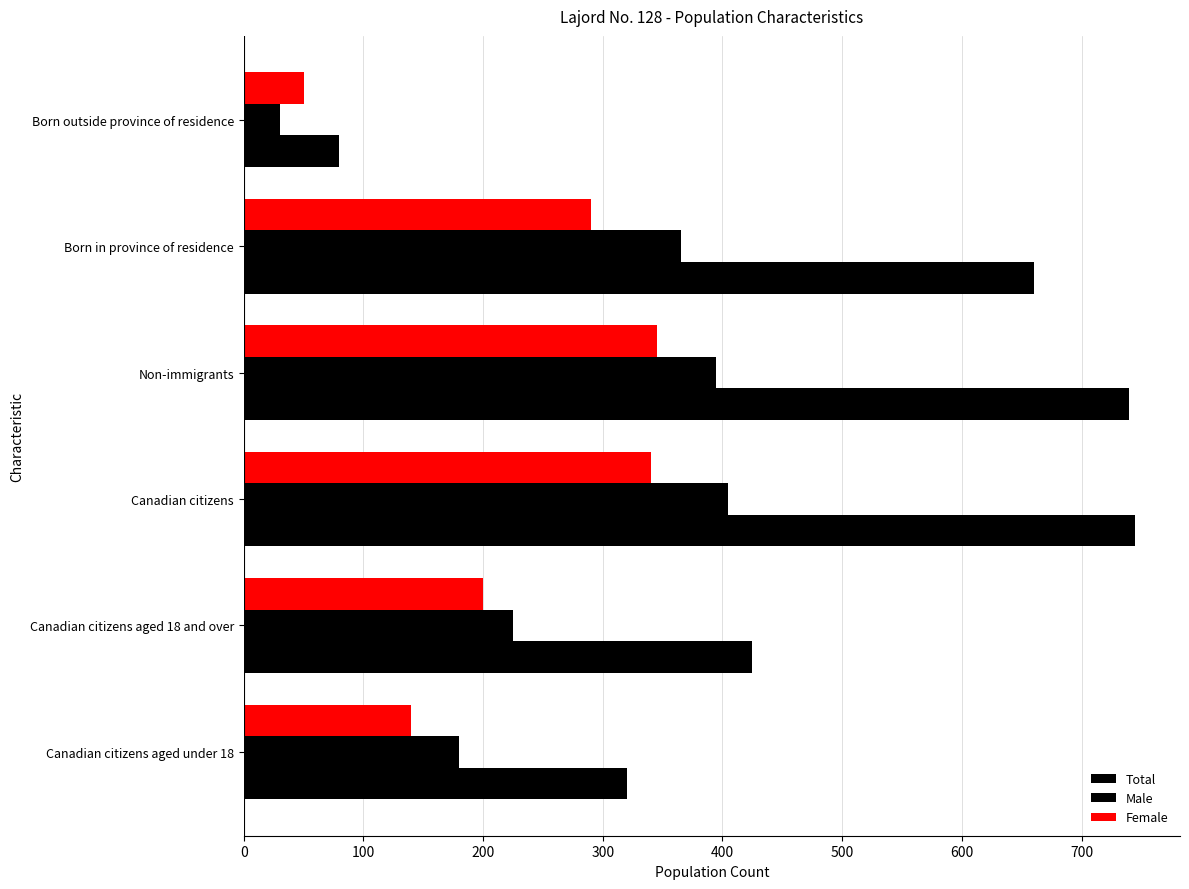

What is the minimum value shown in the chart?

30